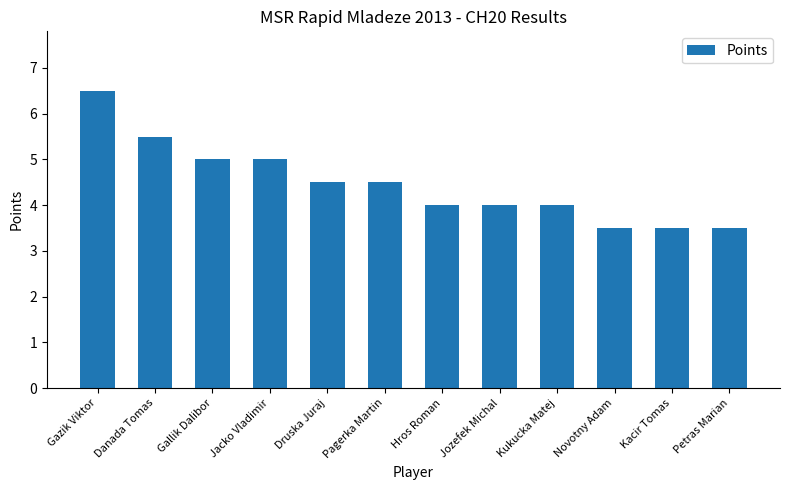

Does the chart contain stacked bars?

No